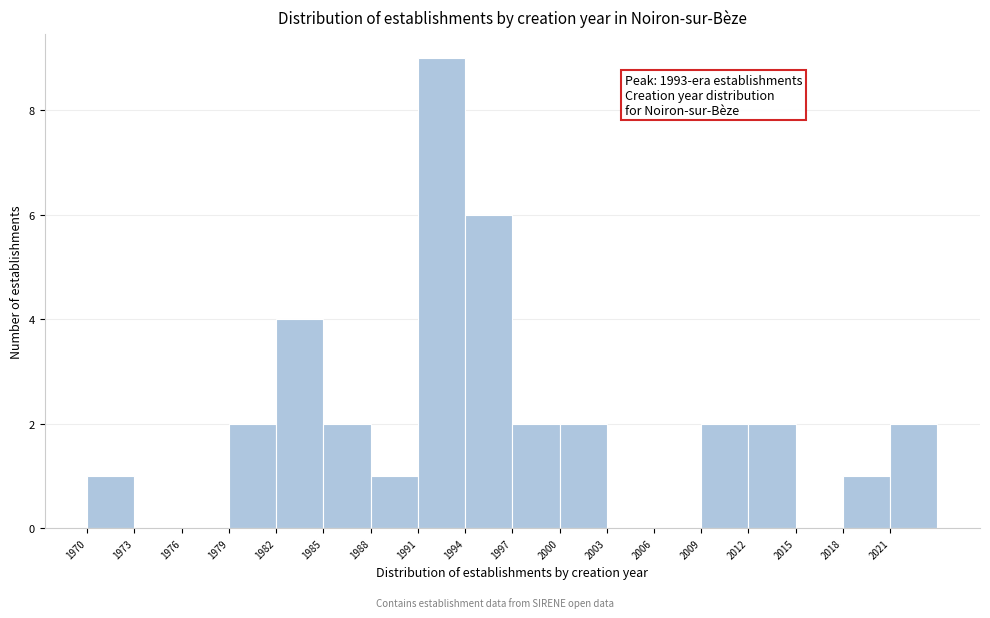

Over which range of the x-axis is the bar tallest?

1991 to 1994